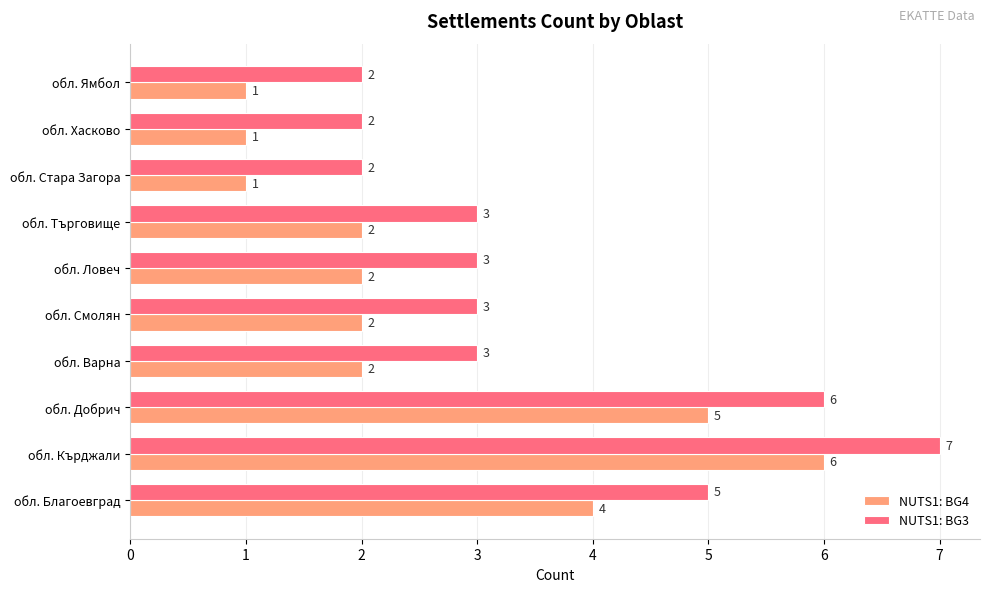

List the series in order of their peak value, highest first.

NUTS1: BG3, NUTS1: BG4